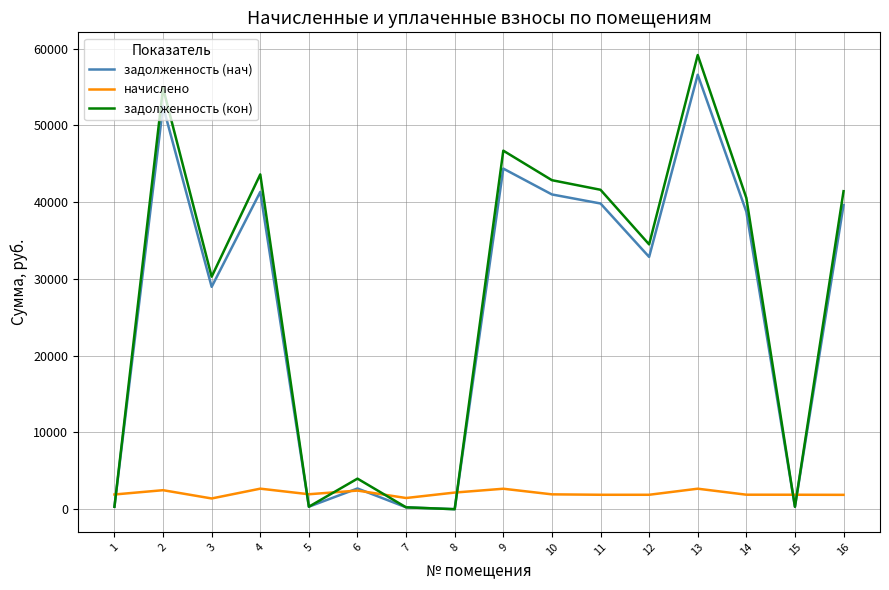

Which category has the highest value in the задолженность (кон) series?

13